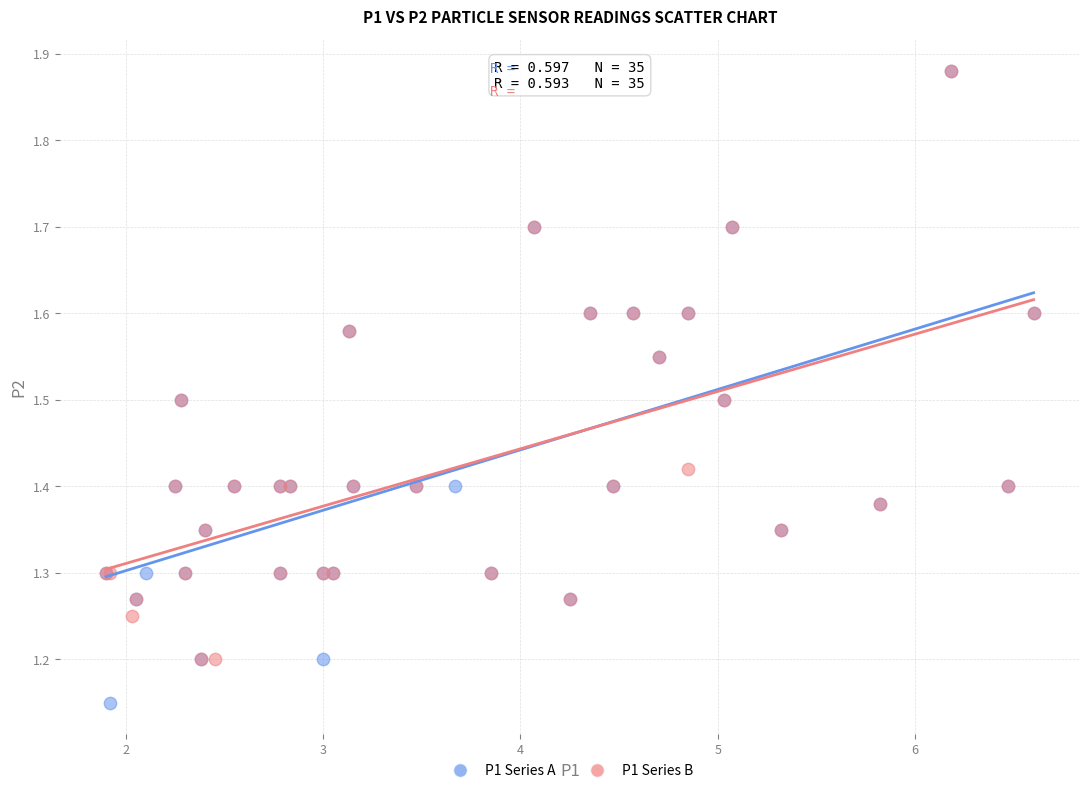

Which series reaches the minimum Y coordinate?

P1 Series A